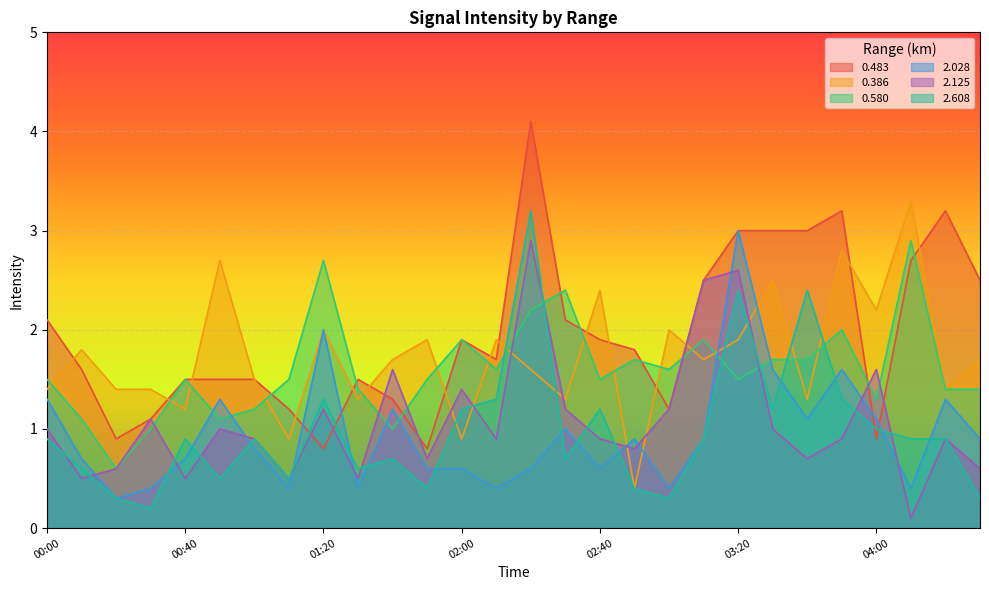

What is the total value across all series at 02:40?

8.5